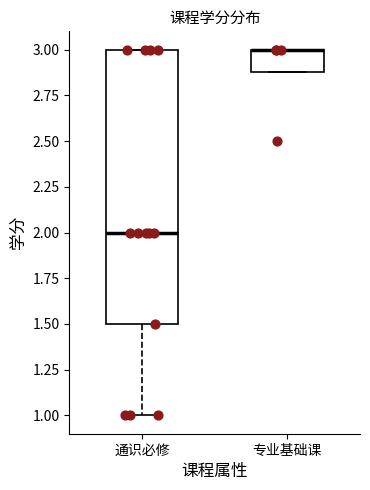

Reading left to right, transcribe this box plot: for each box, give where its median line is, the range the box spans, and where its two whiskers end, as read against the y-axis. The values are not printed on the chart, so give them approximately, as read against the axis.

通识必修: median 2.0, box 1.5 to 3.0, whiskers 1.0 to 3.0
专业基础课: median 3.0 (drawn on the box's upper edge), box 2.9 to 3.0, whiskers 2.9 to 3.0